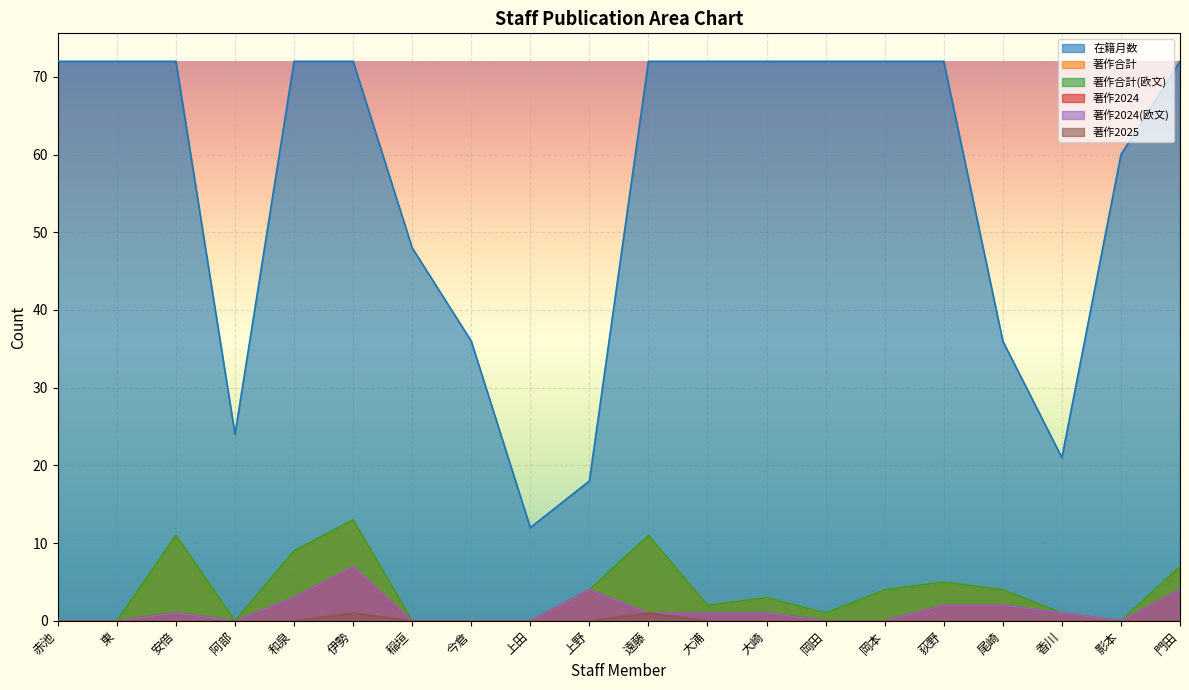

Reading left to right, list all the values displayed in this chart.

在籍月数: 72	72	72	24	72	72	48	36	12	18	72	72	72	72	72	72	36	21	60	72
著作合計: 0	0	11	0	9	13	0	0	0	4	11	2	3	1	4	5	4	1	0	7
著作合計(欧文): 0	0	11	0	9	13	0	0	0	4	11	2	3	1	4	5	4	1	0	7
著作2024: 0	0	1	0	3	7	0	0	0	4	1	1	1	0	0	2	2	1	0	4
著作2024(欧文): 0	0	1	0	3	7	0	0	0	4	1	1	1	0	0	2	2	1	0	4
著作2025: 0	0	0	0	0	1	0	0	0	0	1	0	0	0	0	0	0	0	0	0